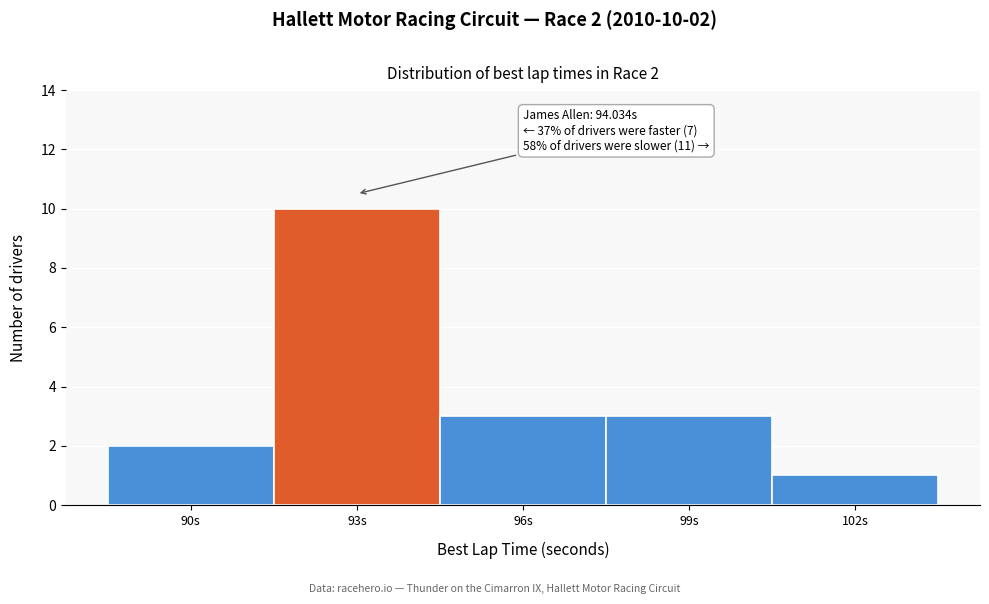

Reading right to left, list all the values displayed in this chart.

1	3	3	10	2